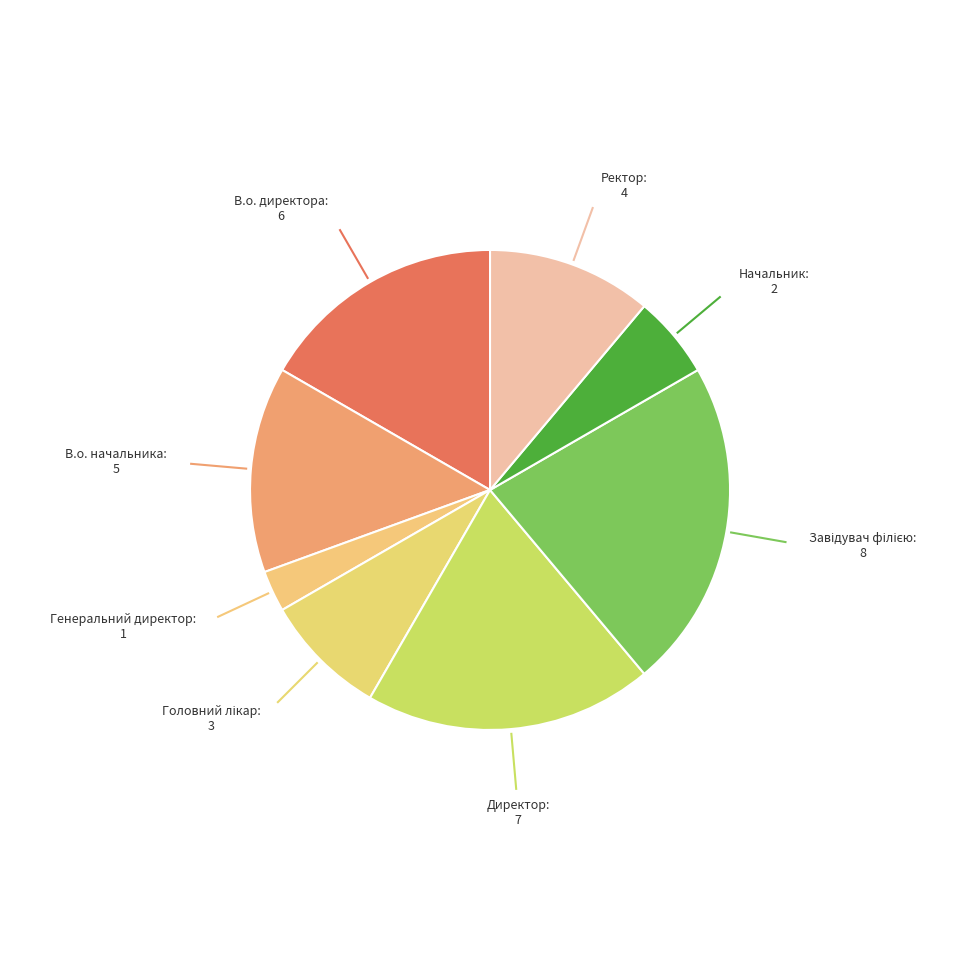

True or false: Ректор accounts for 2% of the total.

False